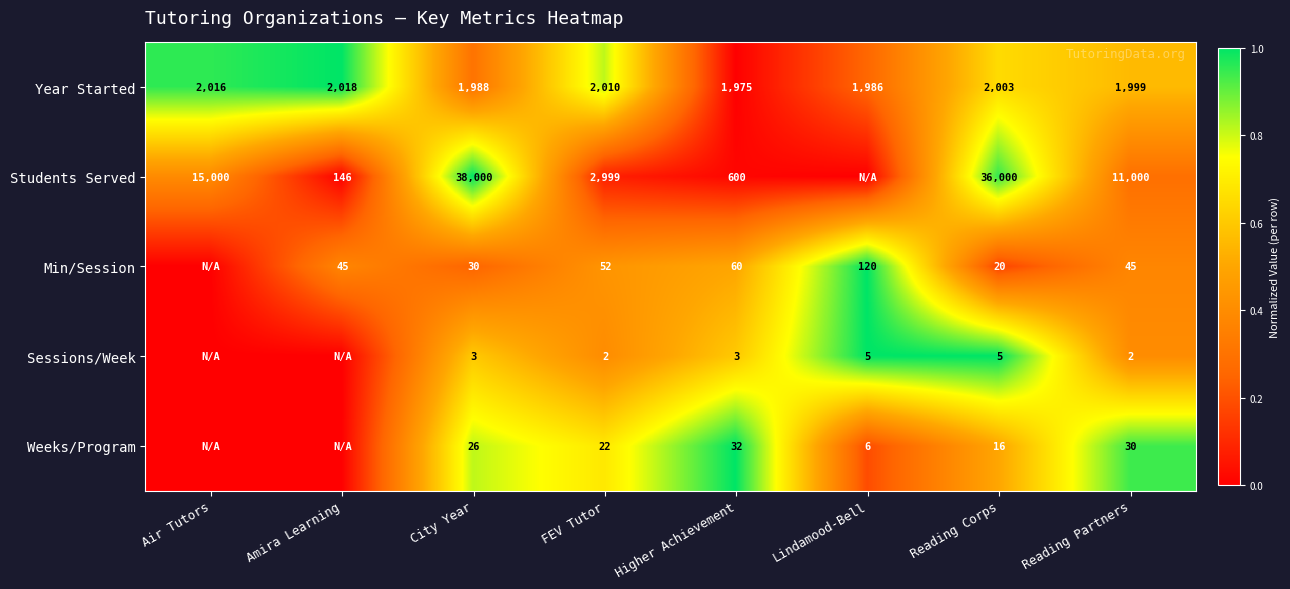

Is the value of Students Served at Reading Partners greater than the value of Min/Session at Reading Corps?

Yes